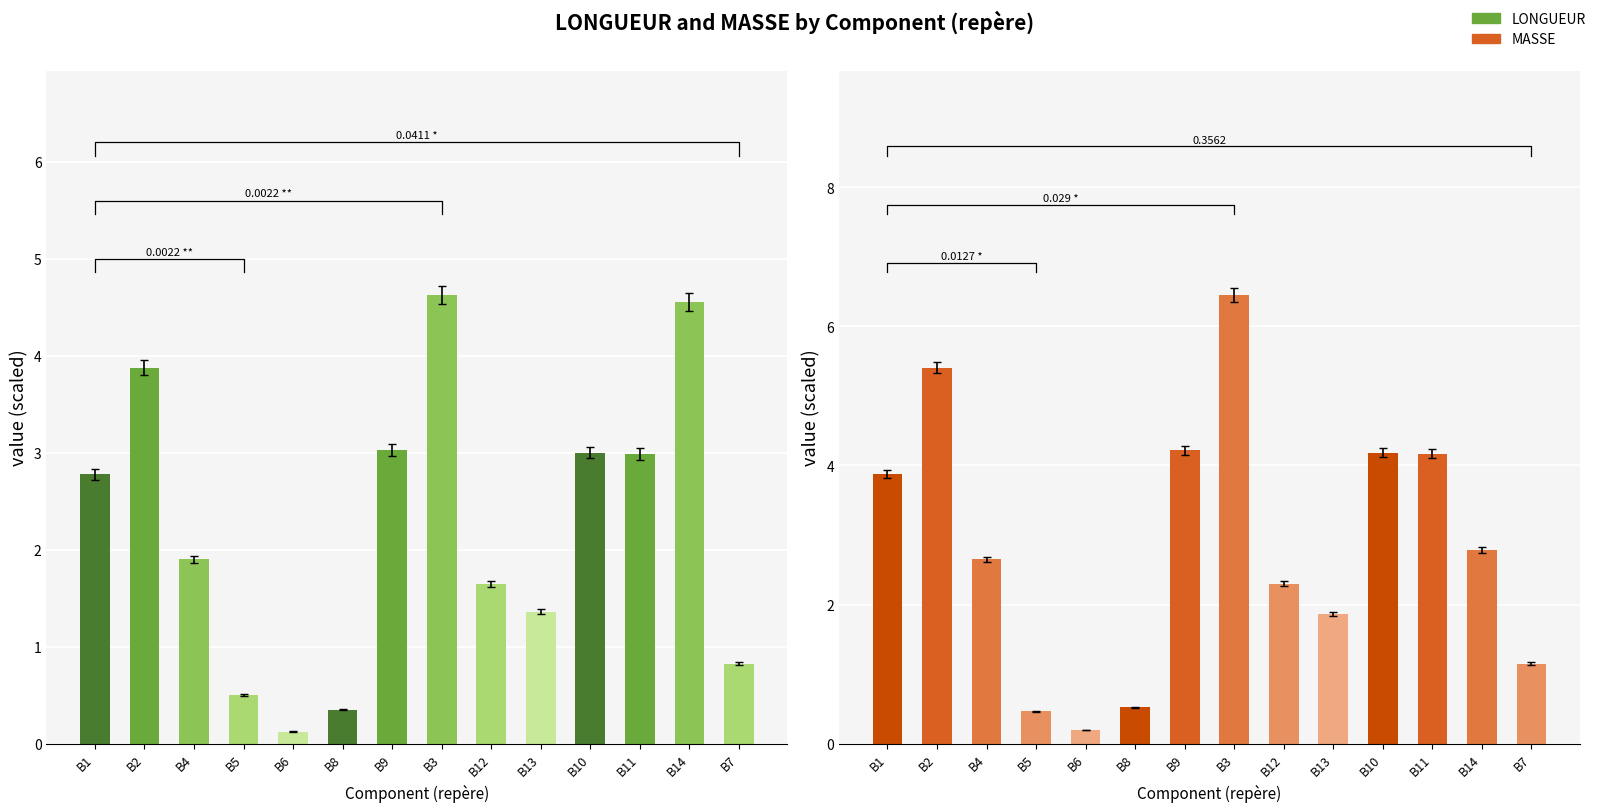

What are all the series names shown in the legend?

LONGUEUR, MASSE